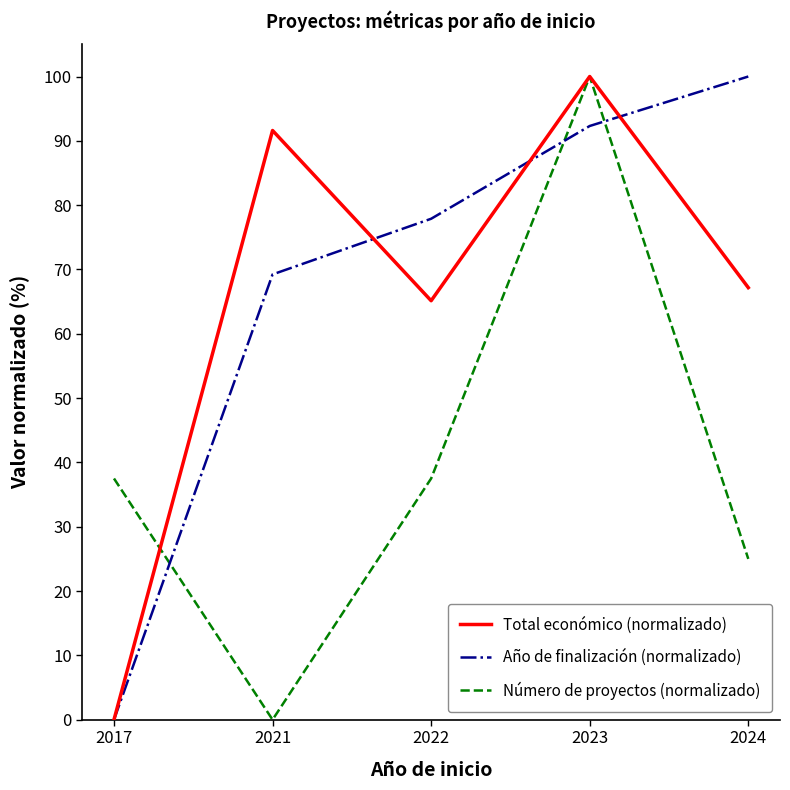

What are all the series names shown in the legend?

Total económico (normalizado), Año de finalización (normalizado), Número de proyectos (normalizado)